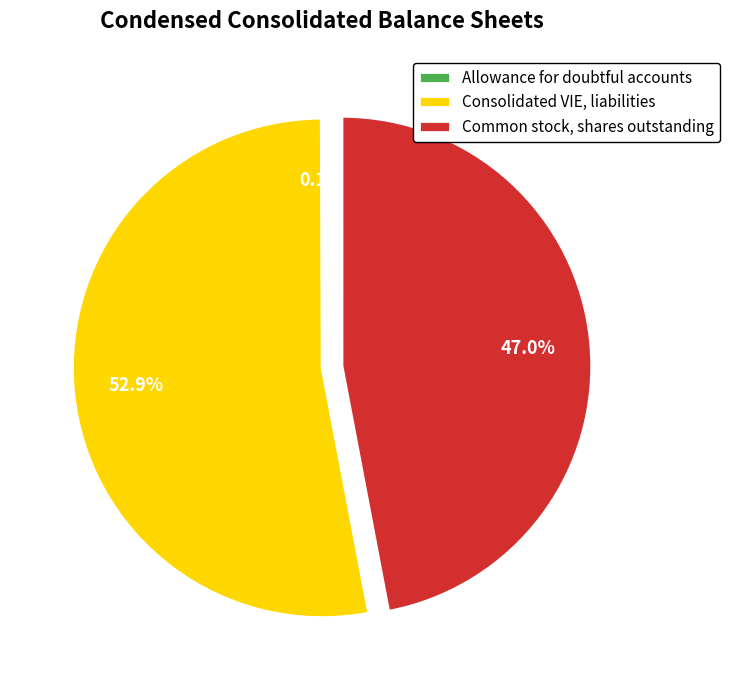

What percentage do Common stock, shares outstanding and Consolidated VIE, liabilities together represent?

99.9%